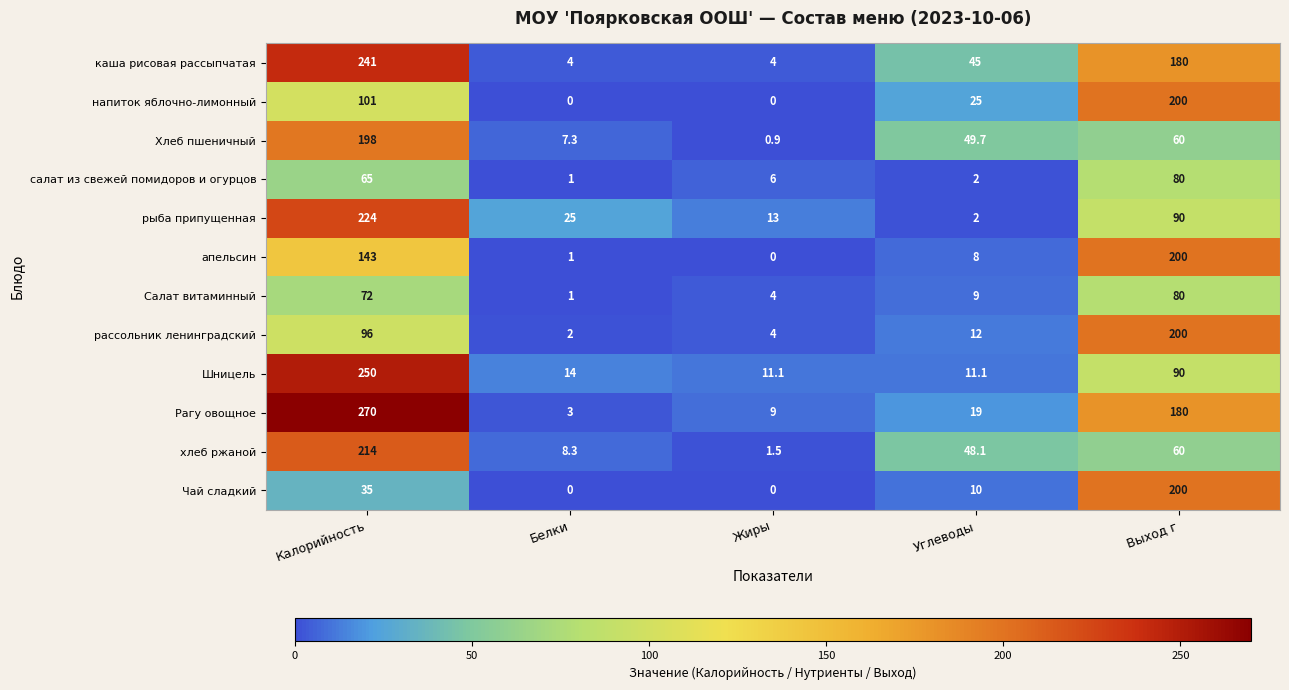

The апельсин series shows 128.4 at Жиры. True or false?

False